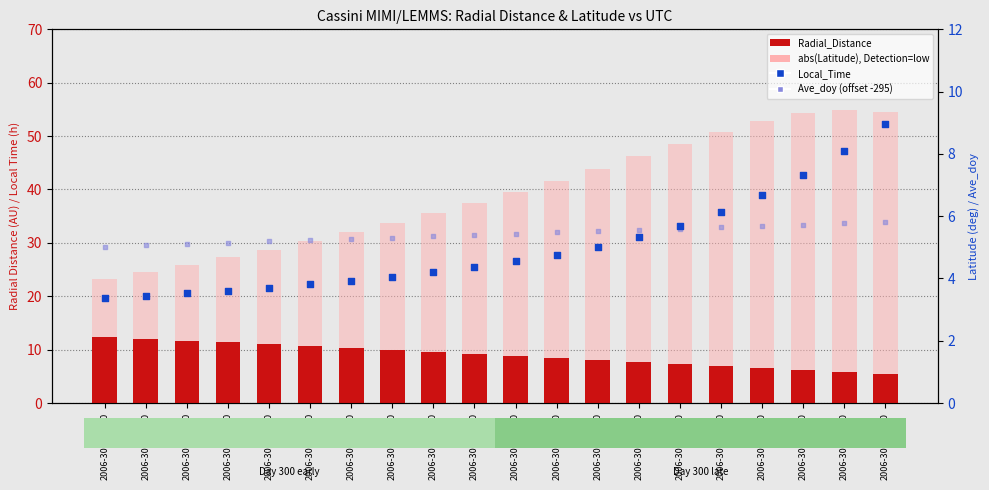

What are all the series names shown in the legend?

Radial_Distance, abs(Latitude), Local_Time, Ave_doy (offset)